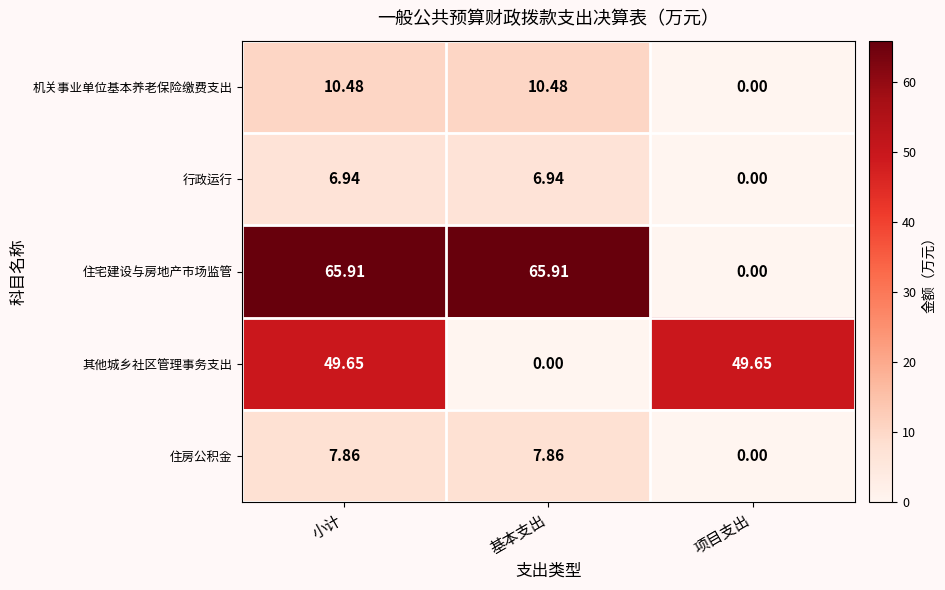

At which label is 机关事业单位基本养老保险缴费支出 closest to 5?

项目支出